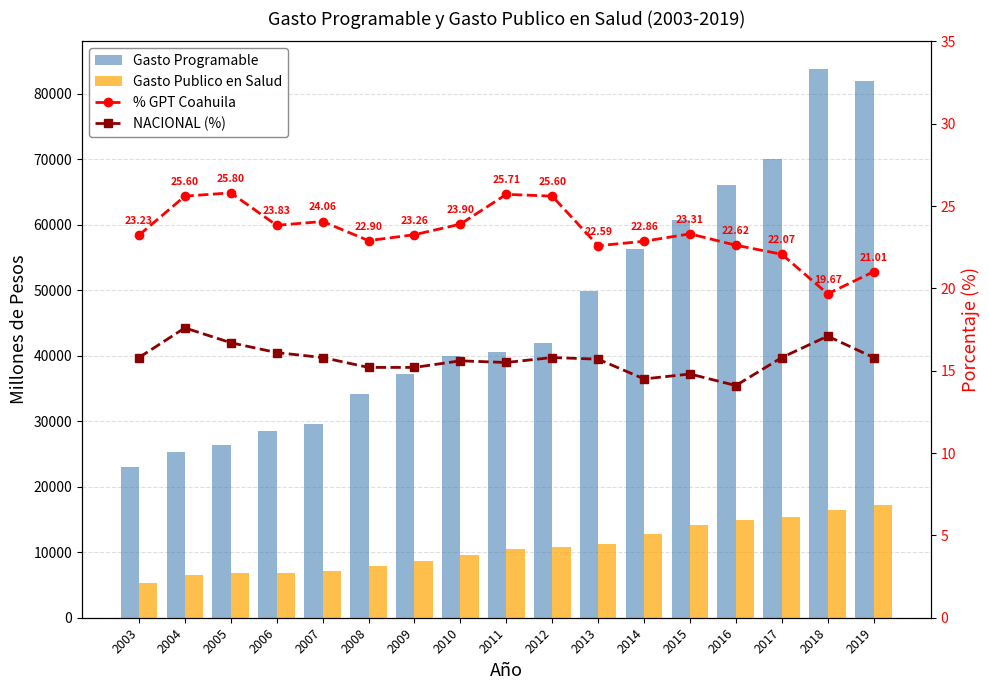

Reading left to right, what are all the values shown in this chart?

Gasto Programable: 2003=23084.7	2004=25314.1	2005=26364.3	2006=28458.6	2007=29605.7	2008=34188.4	2009=37266.6	2010=40018.0	2011=40627.2	2012=42005.0	2013=49926.5	2014=56261.6	2015=60740.1	2016=66118.6	2017=70016.3	2018=83824.9	2019=81986.2
Gasto Publico en Salud: 2003=5363.5	2004=6479.4	2005=6802.4	2006=6782.9	2007=7121.8	2008=7828.4	2009=8669.6	2010=9564.4	2011=10446.6	2012=10752.9	2013=11278.8	2014=12859.3	2015=14156.2	2016=14956.1	2017=15454.4	2018=16484.6	2019=17223.7
% GPT Coahuila: 2003=23.2	2004=25.6	2005=25.8	2006=23.8	2007=24.1	2008=22.9	2009=23.3	2010=23.9	2011=25.7	2012=25.6	2013=22.6	2014=22.9	2015=23.3	2016=22.6	2017=22.1	2018=19.7	2019=21.0
NACIONAL (%): 2003=15.8	2004=17.6	2005=16.7	2006=16.1	2007=15.8	2008=15.2	2009=15.2	2010=15.6	2011=15.5	2012=15.8	2013=15.7	2014=14.5	2015=14.8	2016=14.1	2017=15.8	2018=17.1	2019=15.8